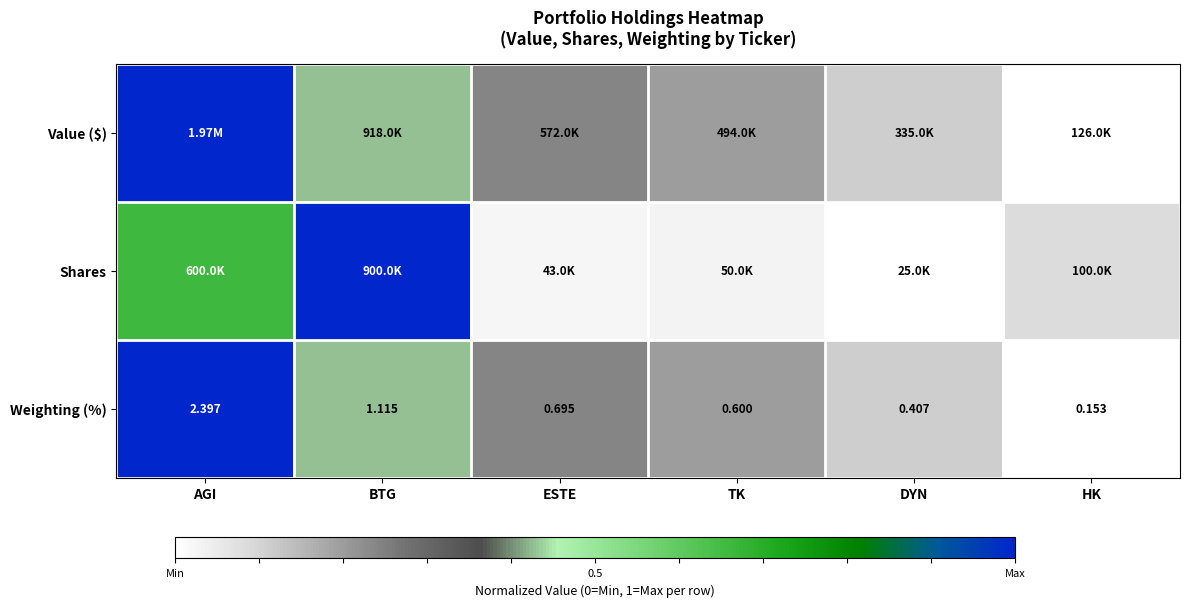

At which label does Weighting (%) reach its minimum?

HK